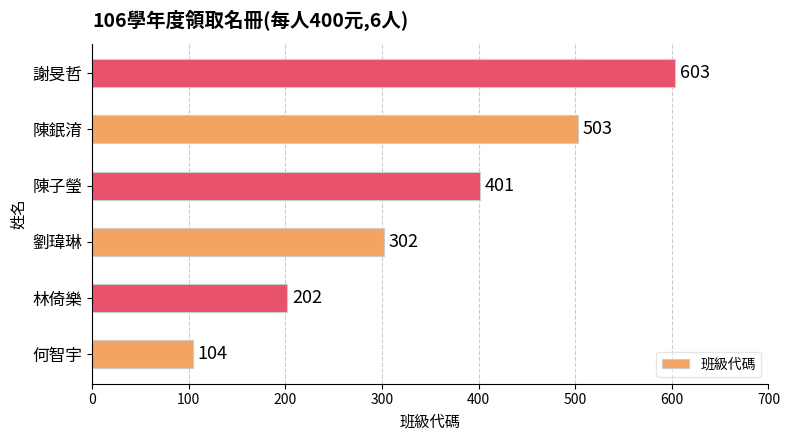

Rank the categories by value from lowest to highest.

何智宇, 林倚樂, 劉瑋琳, 陳子瑩, 陳鈱淯, 謝旻哲